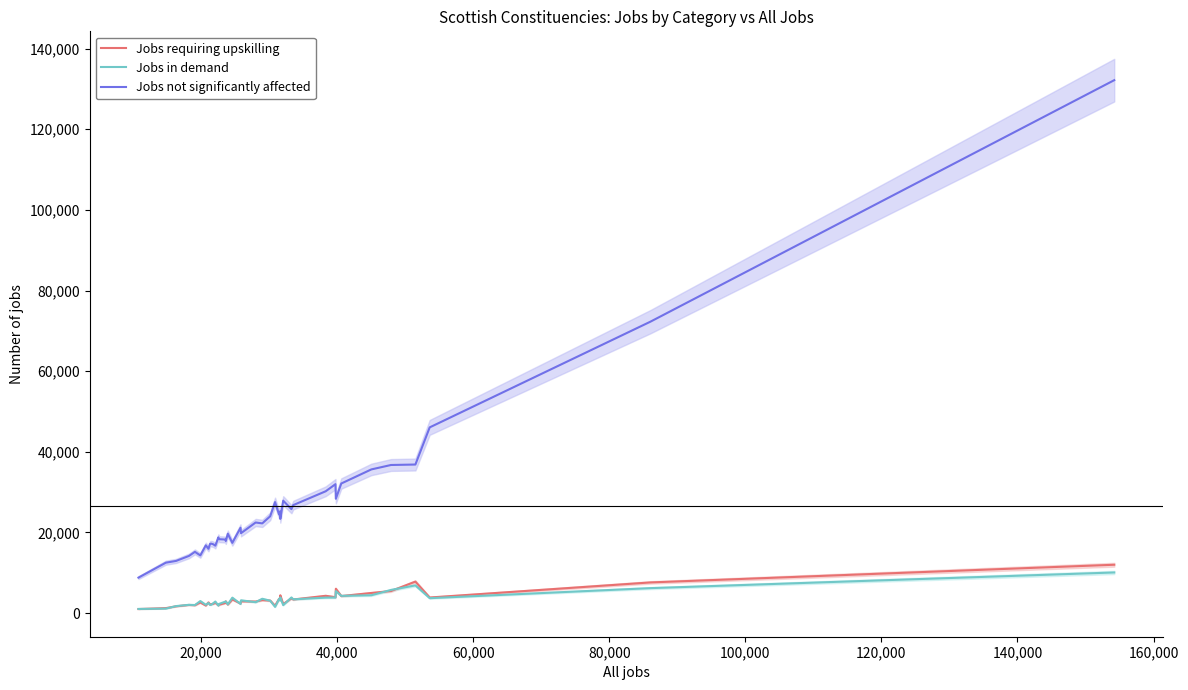

Reading left to right, list all the values displayed in this chart.

Jobs requiring upskilling: 995.2	1223.8	1669.0	2013.9	1932.7	2624.5	1856.7	2650.8	2124.9	2223.4	2288.8	2537.5	1916.8	2063.3	2510.3	2901.3	2096.1	3372.4	2372.2	2903.0	2865.9	3209.7	3094.6	1821.3	3546.9	3278.8	4411.9	2231.9	3640.8	3367.2	4281.6	3939.3	6026.2	4214.8	4983.2	5465.0	7801.5	3858.1	7595.9	11982.3
Jobs in demand: 1017.5	1106.3	1725.9	2043.2	1990.2	2975.5	2052.2	2498.1	2027.5	2094.4	2453.0	2857.9	1858.4	2265.1	2853.2	2875.8	2156.8	3818.6	2273.2	3162.7	2696.6	3547.5	3061.3	1532.7	3503.5	3120.2	3880.1	1965.2	3866.6	3408.8	3830.8	3852.1	5445.6	4264.7	4419.4	5734.0	6864.4	3695.8	6182.3	10066.0
Jobs not significantly affected: 8787.4	12494.8	12930.1	14167.9	15177.1	14295.0	16791.2	15946.1	17172.7	17207.2	17058.2	16704.6	18769.8	18321.7	18236.5	17857.9	19682.1	17409.0	21154.5	19809.3	22462.6	22242.8	24009.1	27526.0	24424.6	25215.9	23358.1	27877.9	25777.6	26774.0	30207.6	31968.7	28343.3	32135.5	35627.3	36726.0	36839.1	46056.2	72271.8	132176.7